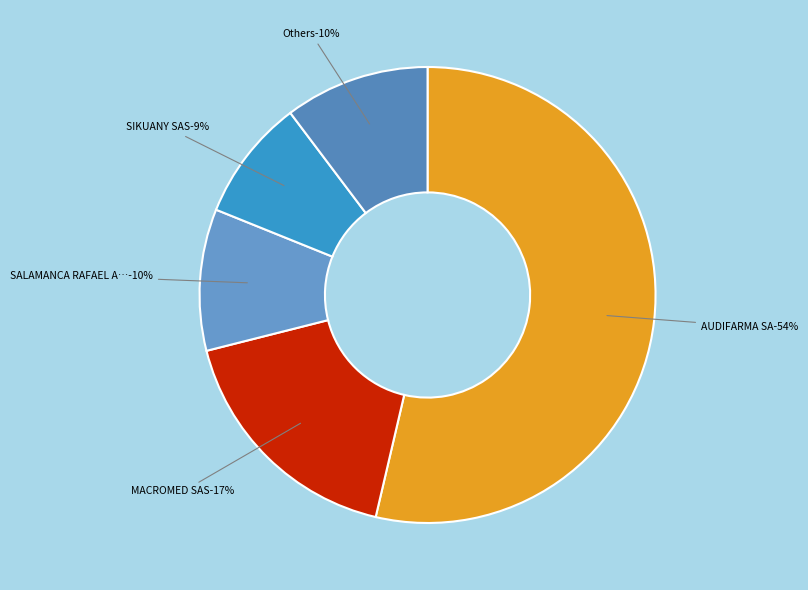

True or false: AUDIFARMA SA accounts for 54% of the total.

True